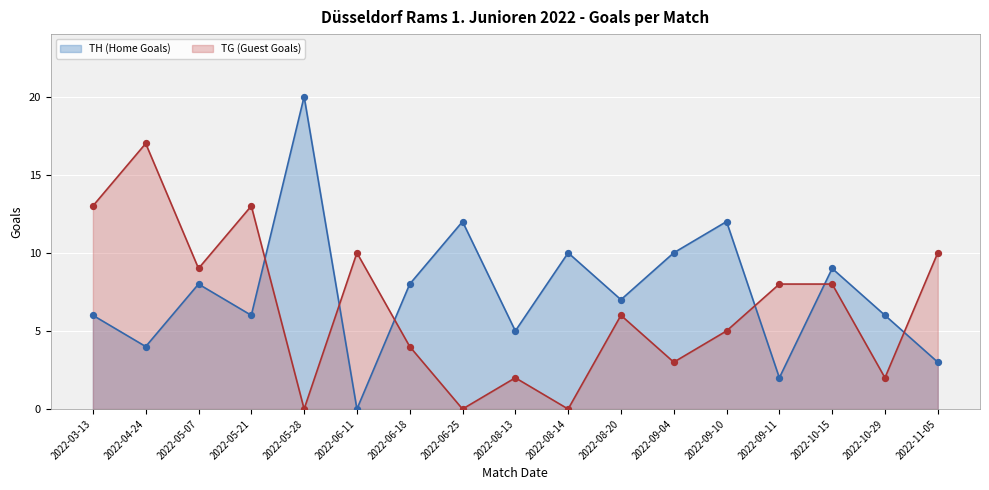

Which series contains the lowest Y value?

TH (Home Goals)